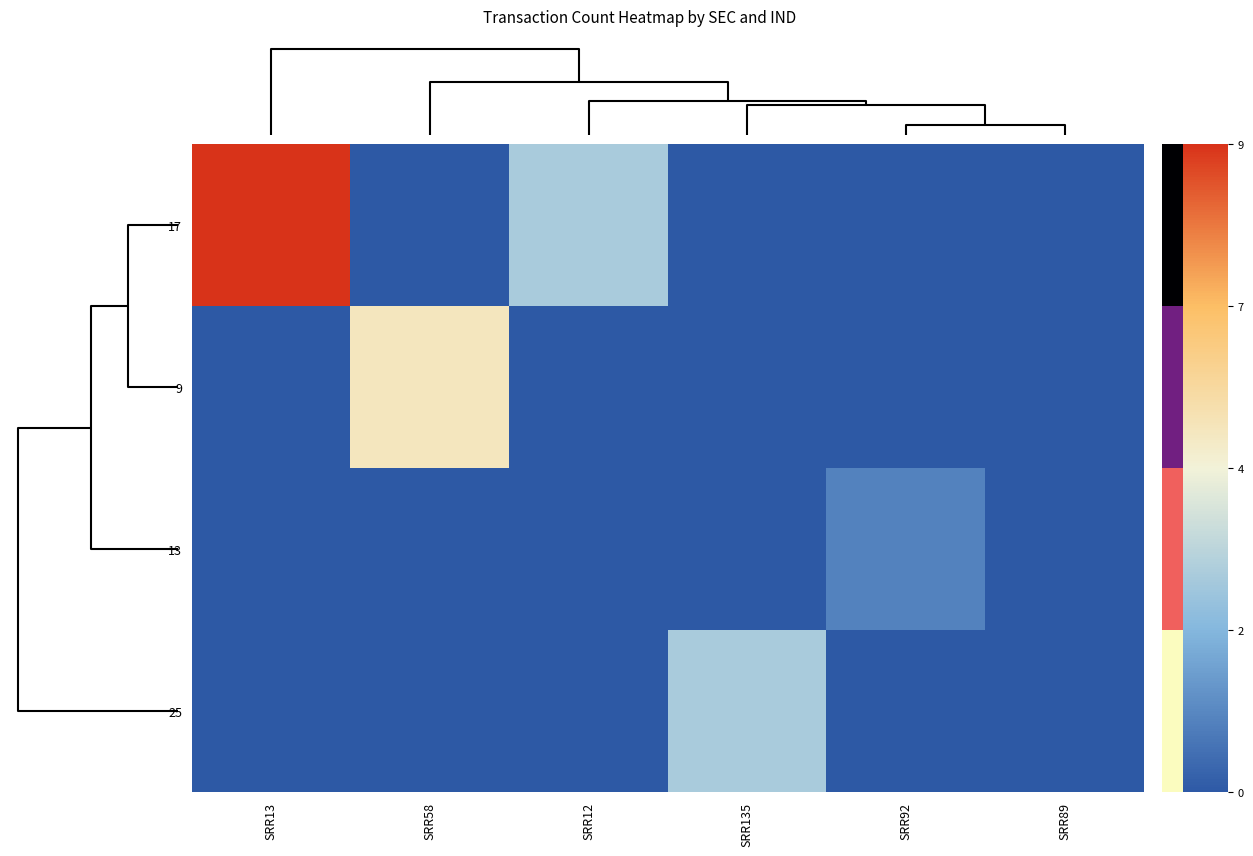

Count the number of categories in the chart.

6